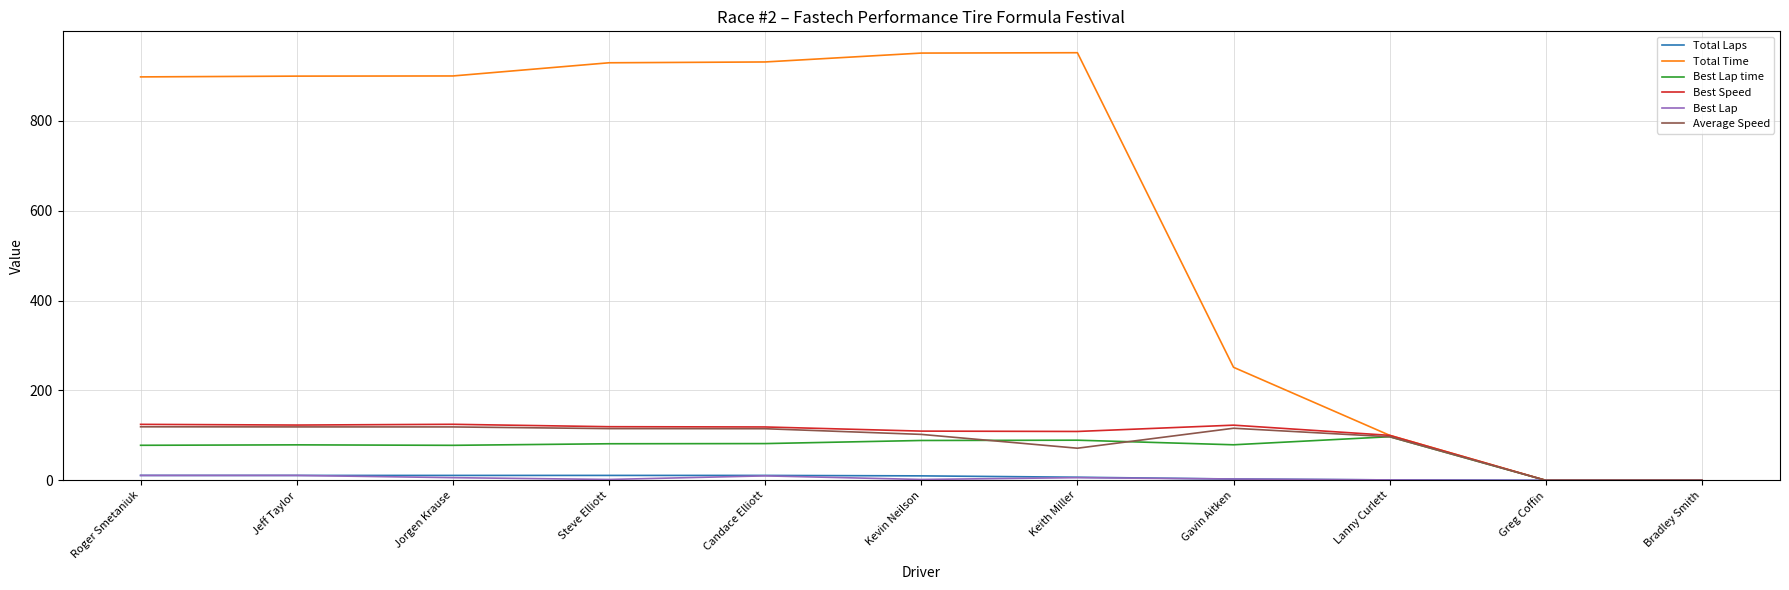

How many lines are shown in the chart?

6